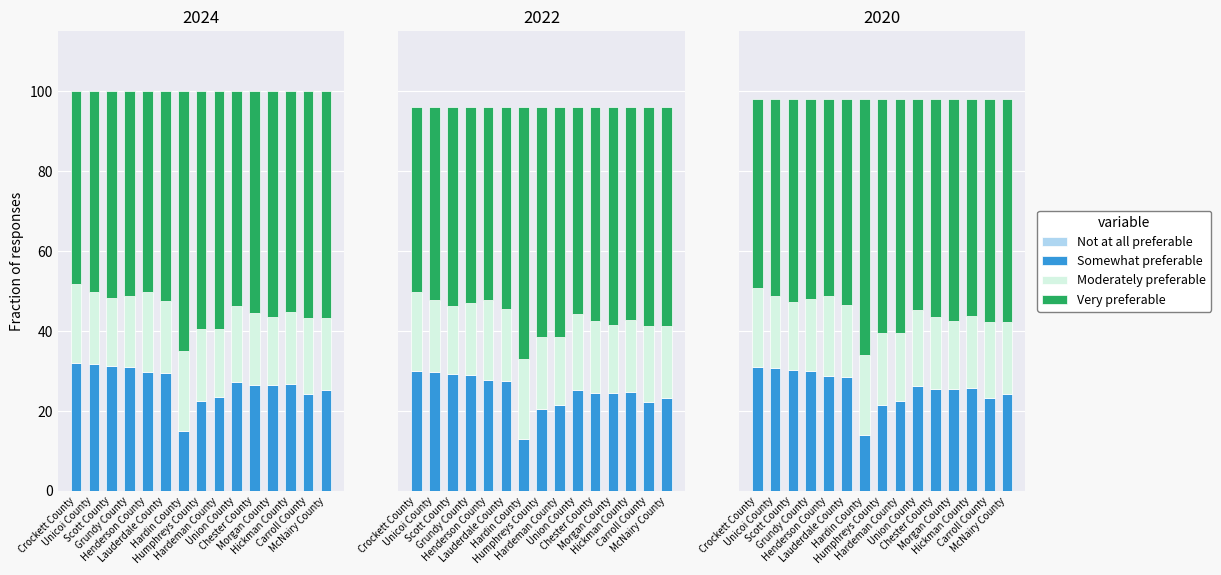

True or false: Not at all preferable has a value of 0.0 at Unicoi County.

True